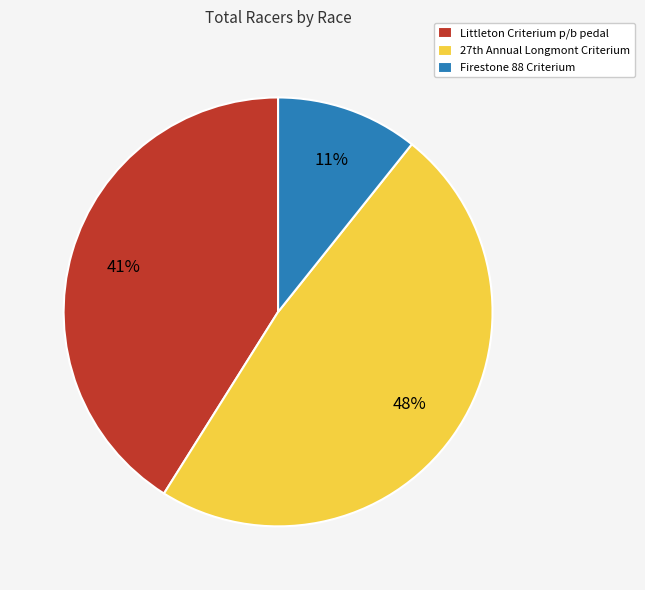

To the nearest percent, what is the average slice percentage?

33%